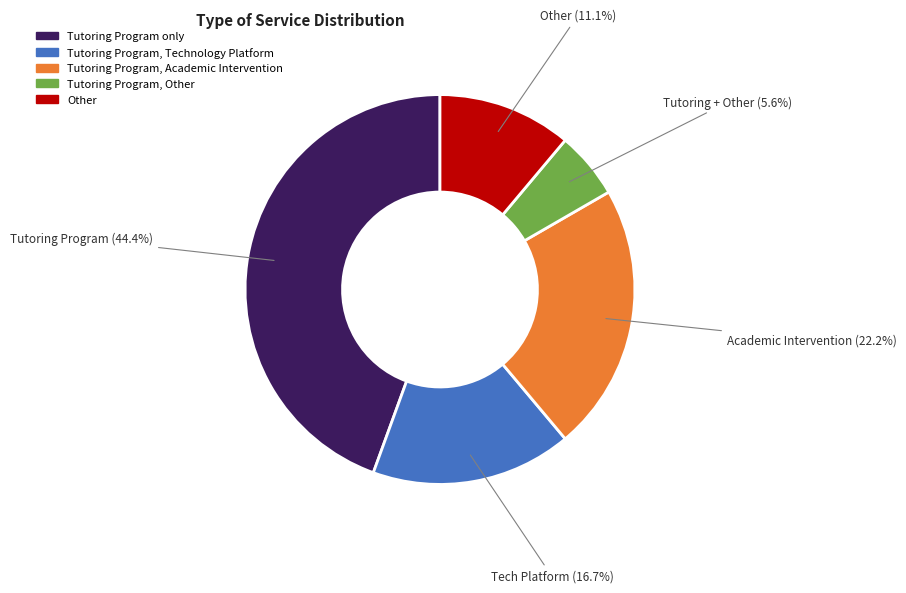

Does any single category account for the majority?

No